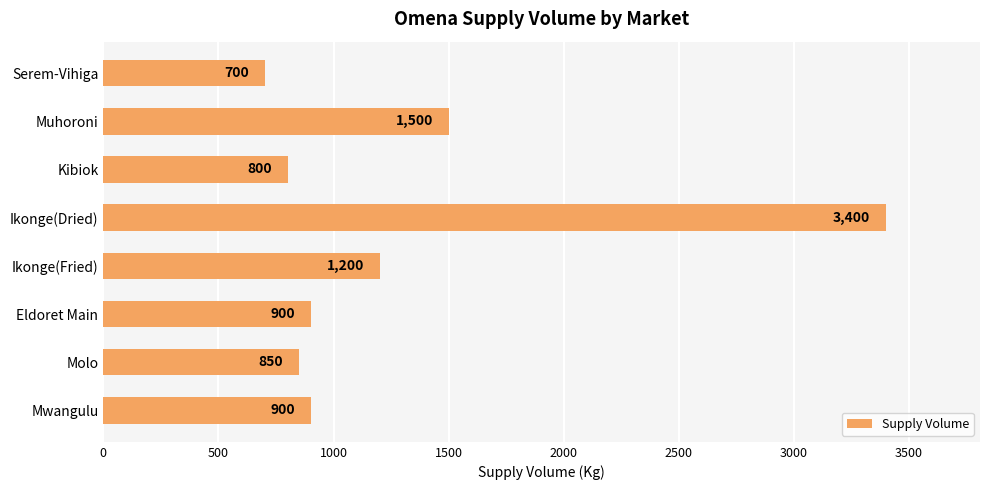

The value at Molo is 233. True or false?

False